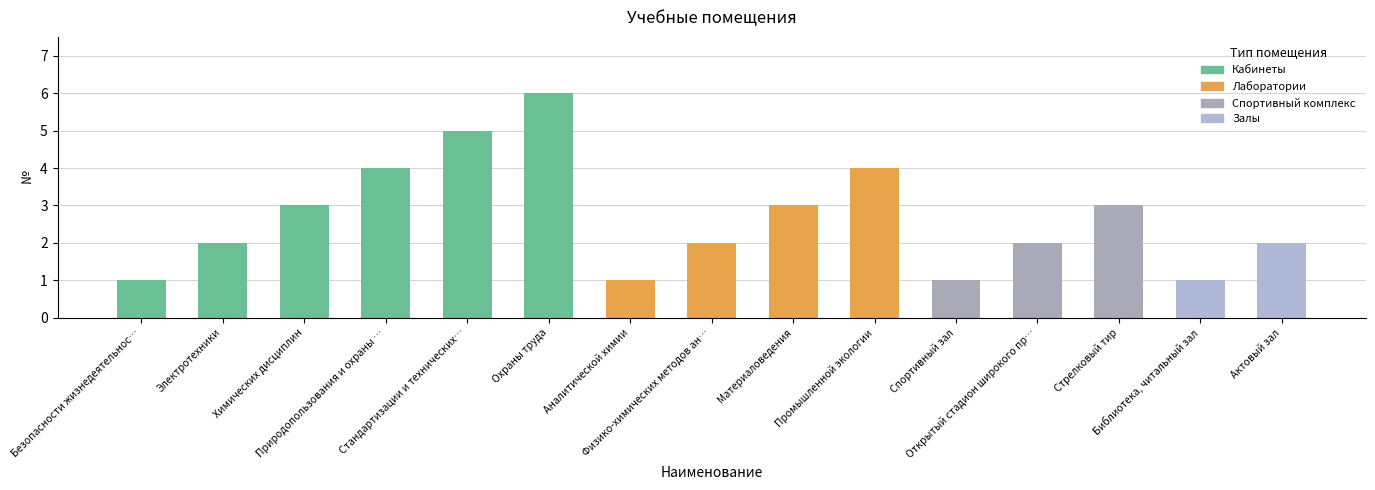

What is the average value?

3